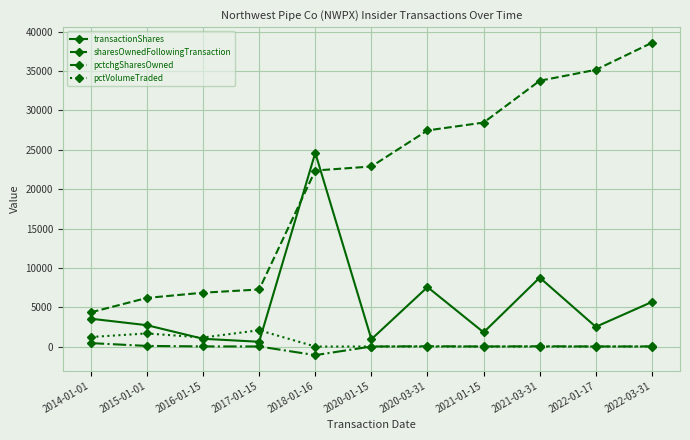

What is the value of the pctVolumeTraded point at the 1st from the left?

1212